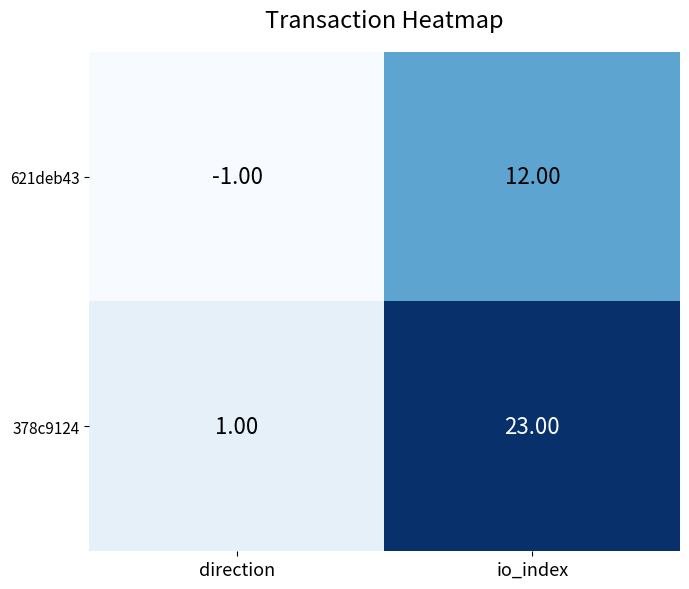

At which category is the sum across all series the highest?

io_index